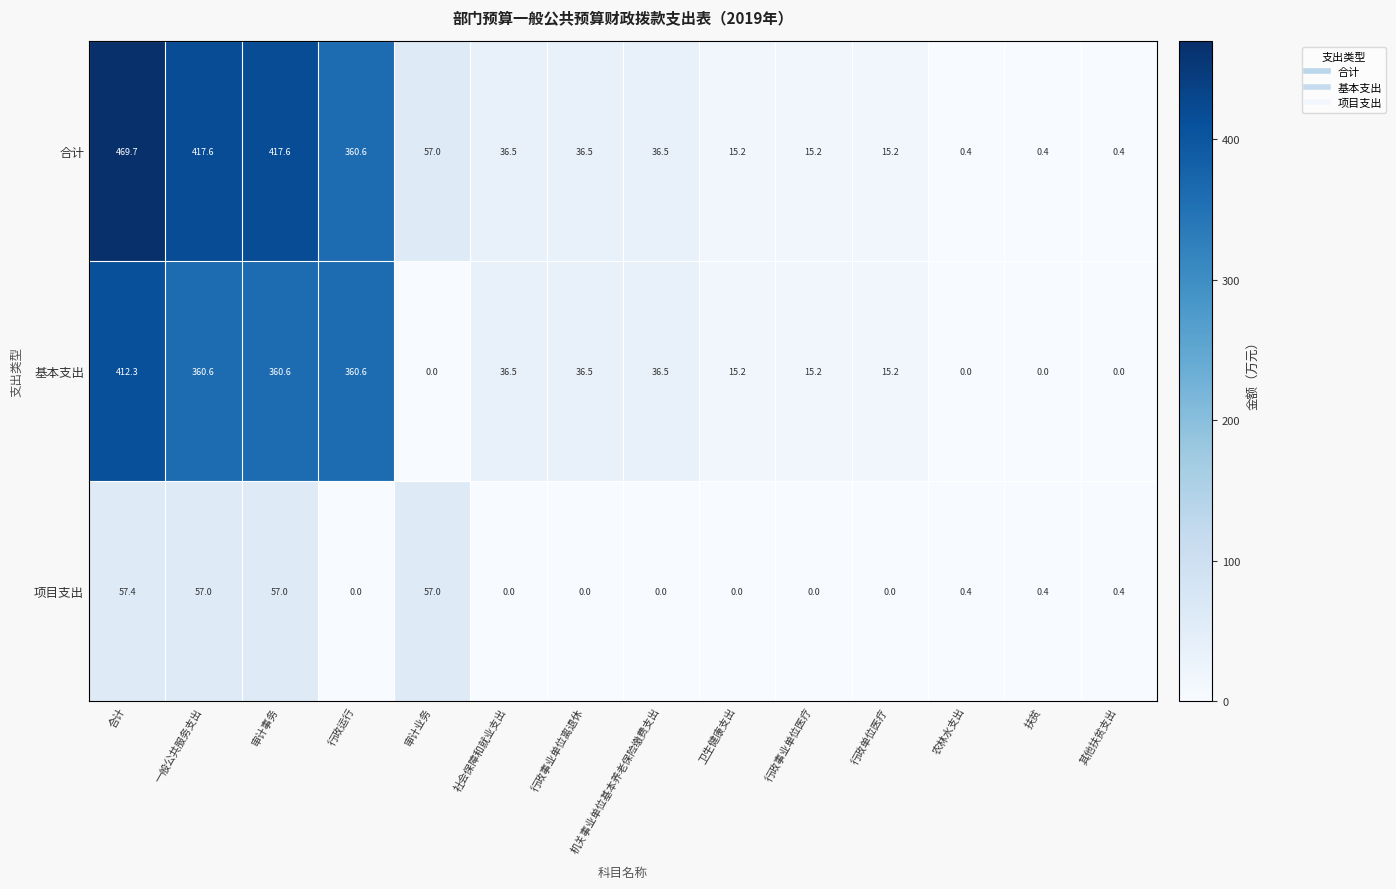

At which category is the sum across all series the highest?

合计